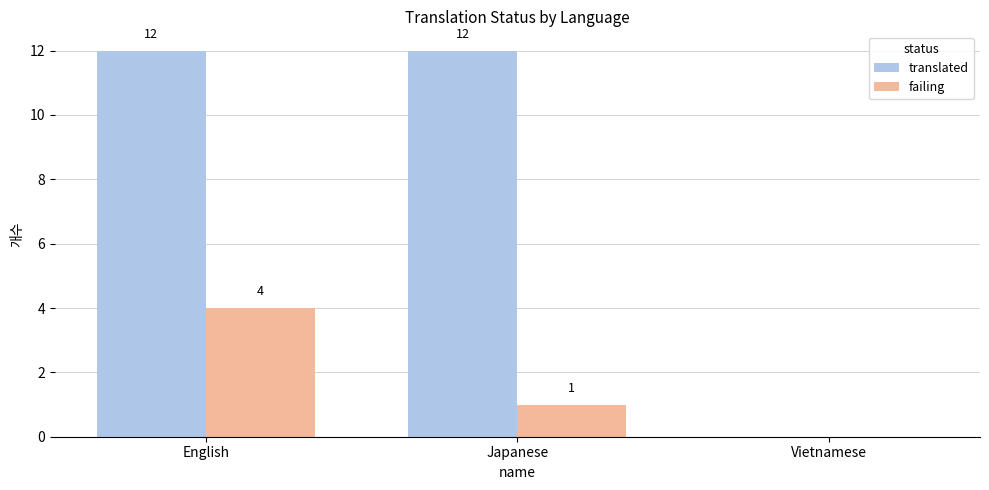

Is it true that failing equals 6 at English?

False